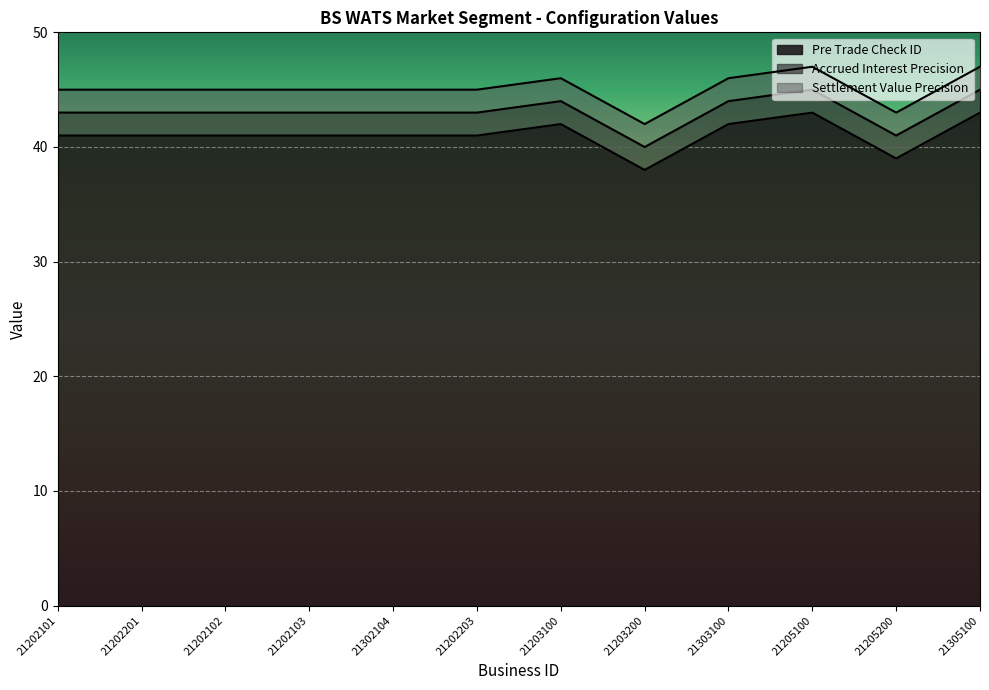

True or false: Settlement Value Precision and Pre Trade Check ID intersect in this chart.

False